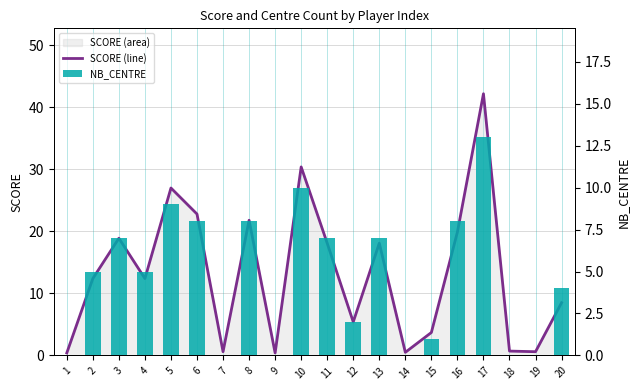

Is it true that SCORE (line) equals 21.5 at 17?

False